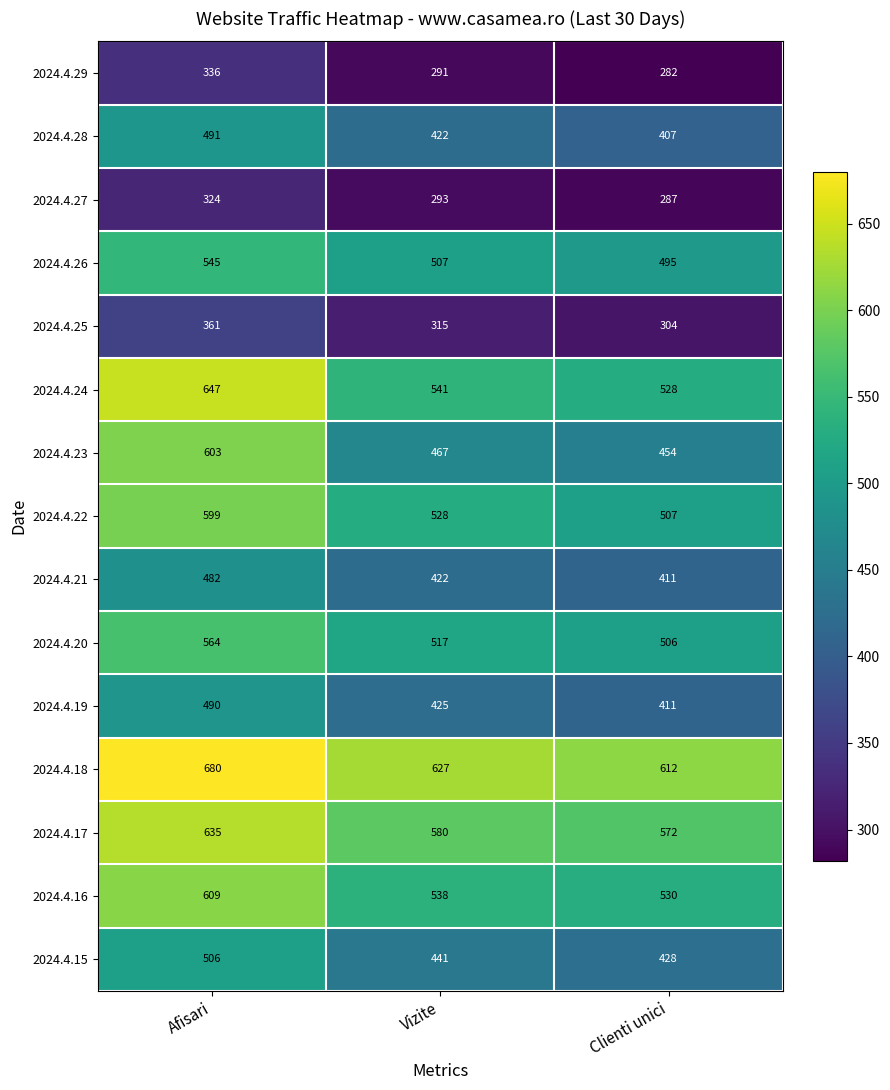

Which series has the largest total across all categories?

2024.4.18